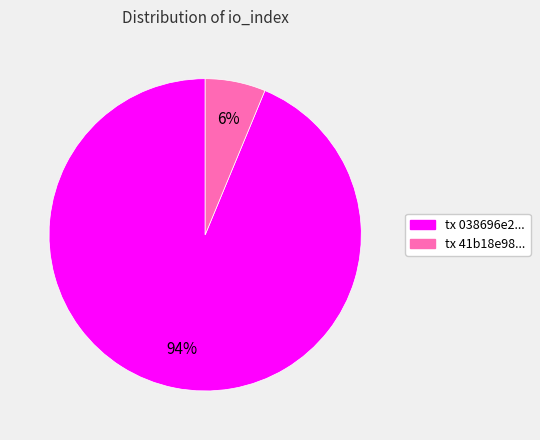

How many slices are in this pie chart?

2